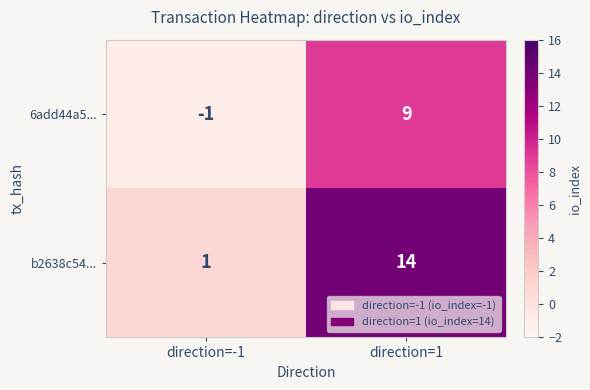

Which series has the largest total across all categories?

b2638c54...